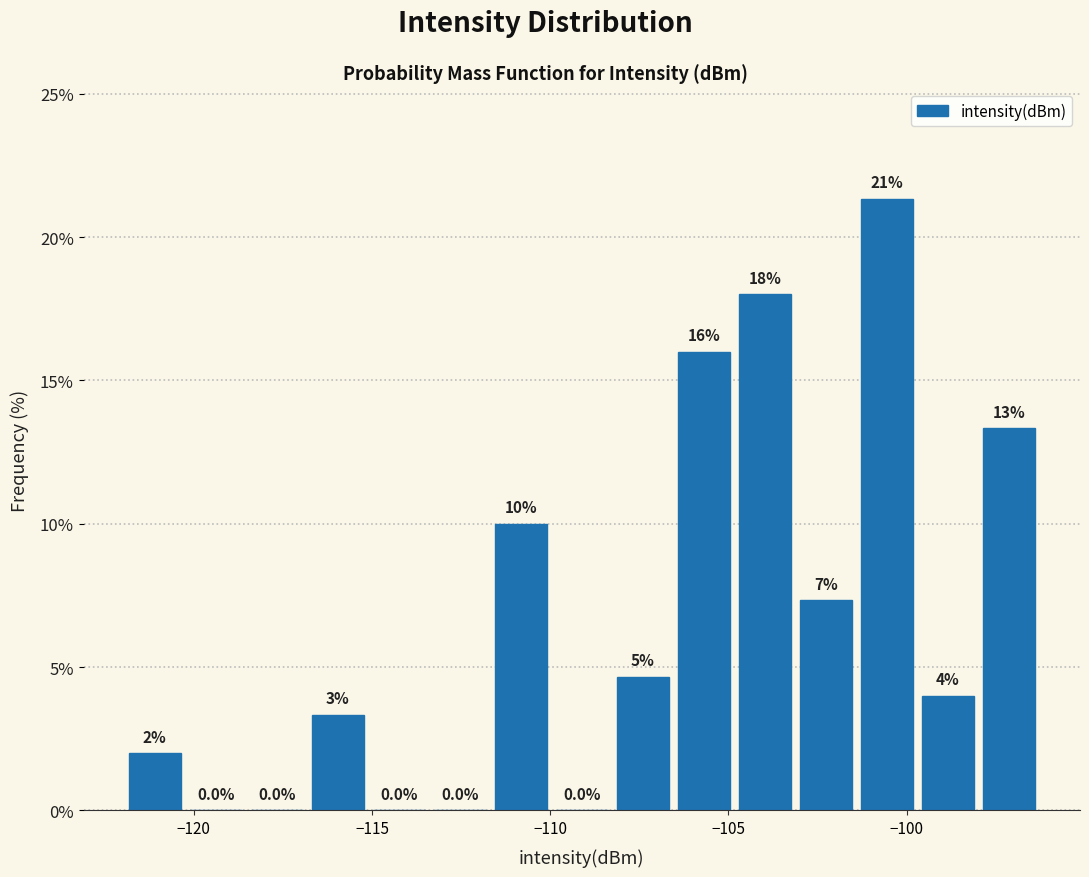

Read against the x-axis, roughly where is the centre of the tallest bar?

-100.5